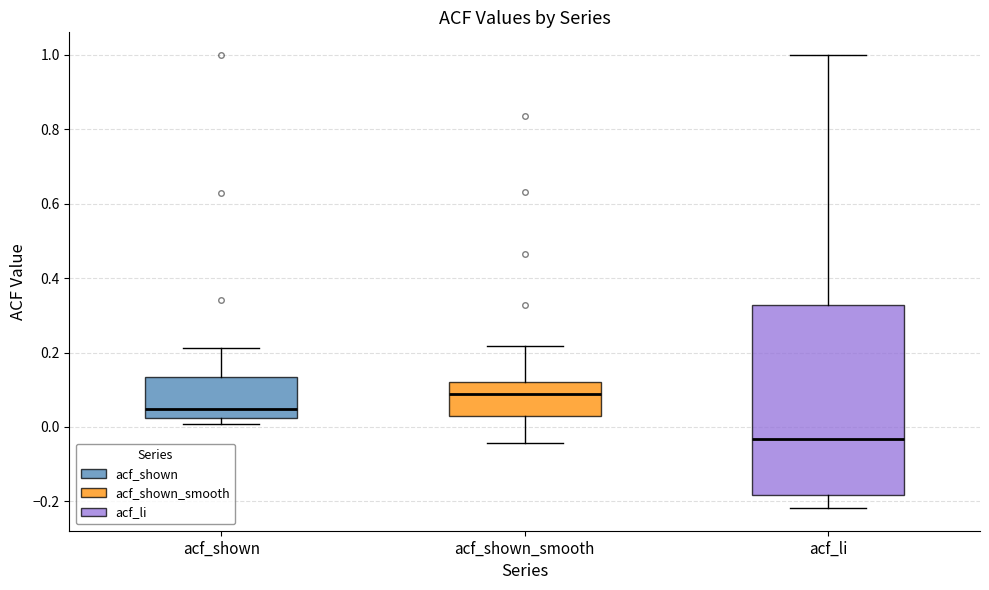

Where does the median line of the box for acf_shown_smooth sit on the y-axis? The values are not printed on the chart, so give them approximately, as read against the axis.

0.08